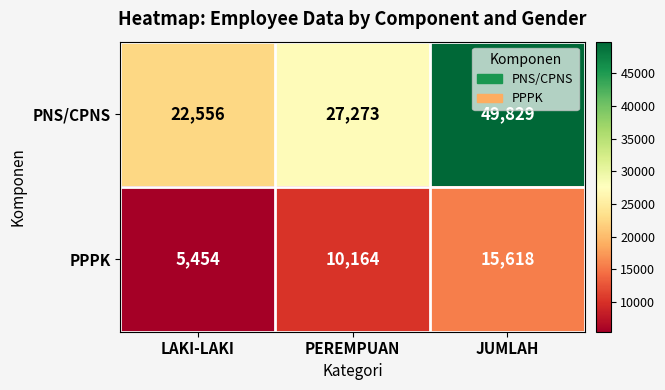

Reading left to right, list all the values displayed in this chart.

PNS/CPNS: 22556	27273	49829
PPPK: 5454	10164	15618